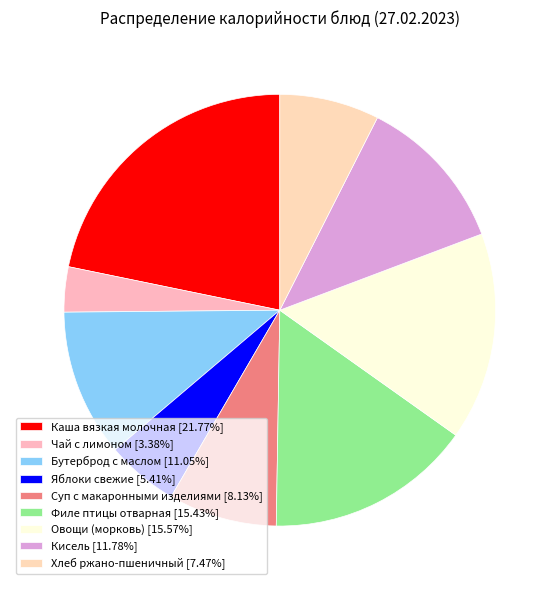

Which category has the biggest portion of the pie?

Каша вязкая молочная